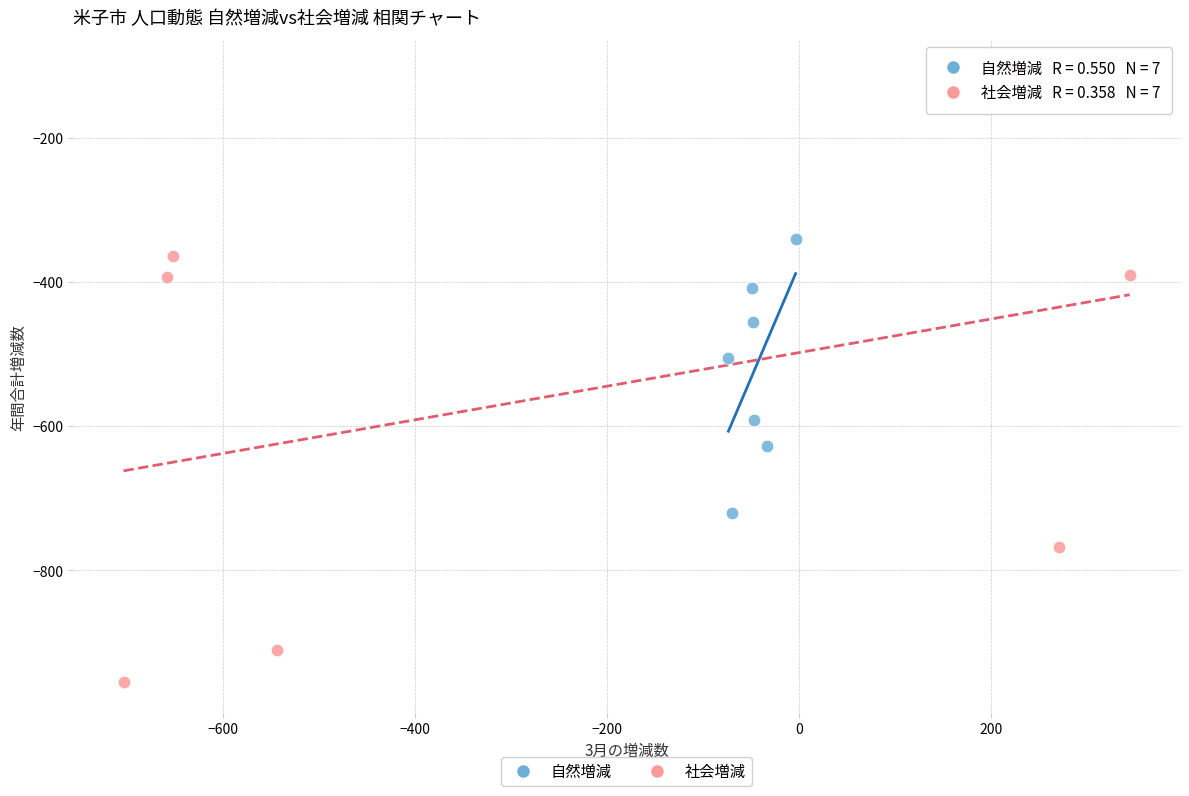

Which series reaches the maximum Y coordinate?

社会増減